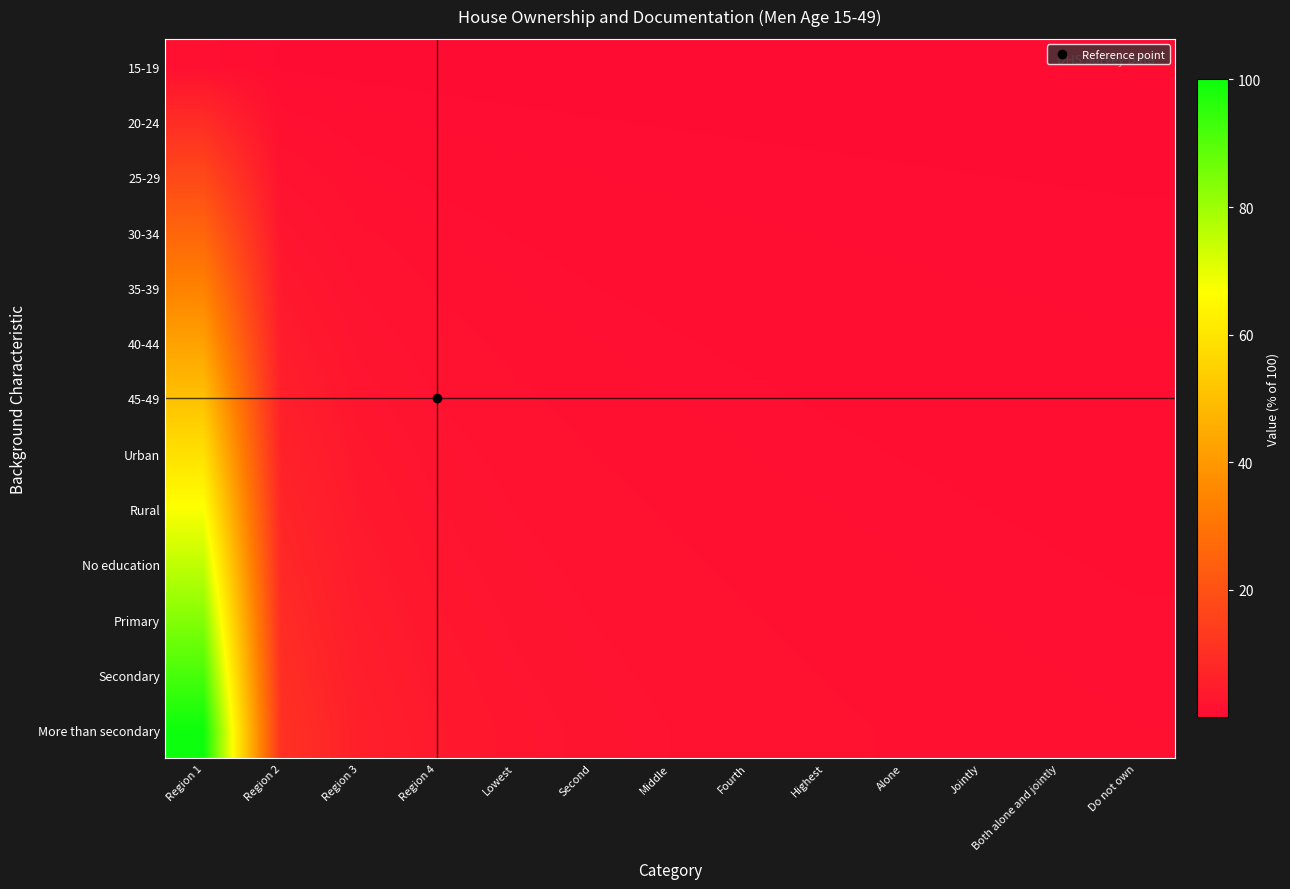

Between Do not own and Lowest, which is larger?

Lowest